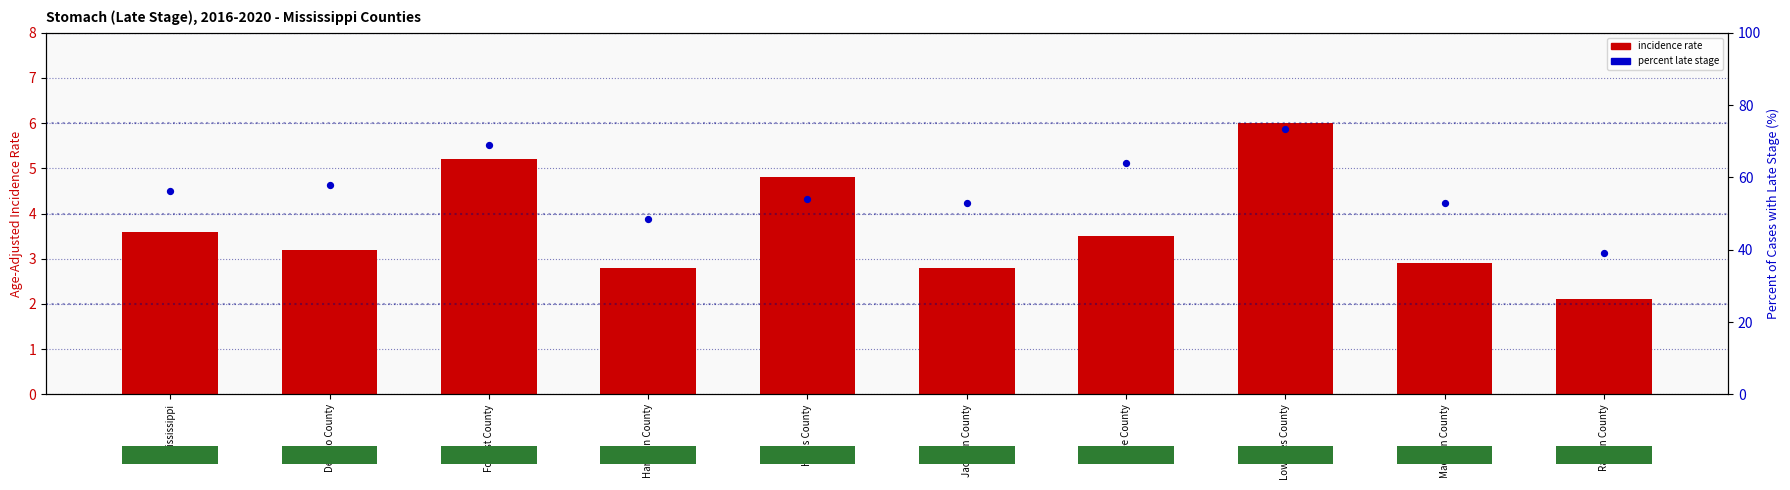

Which series contains the highest Y value?

Percent of Cases with Late Stage